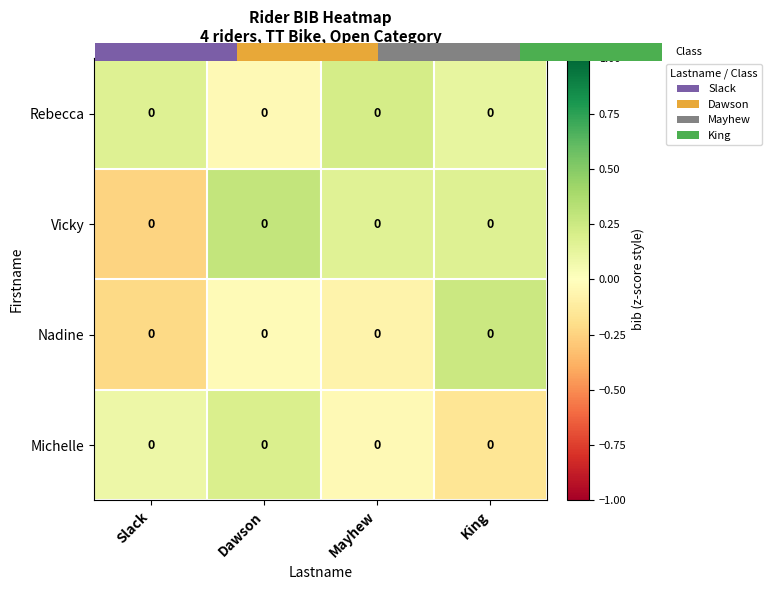

What is the difference between the highest and lowest values at Dawson?

0.3